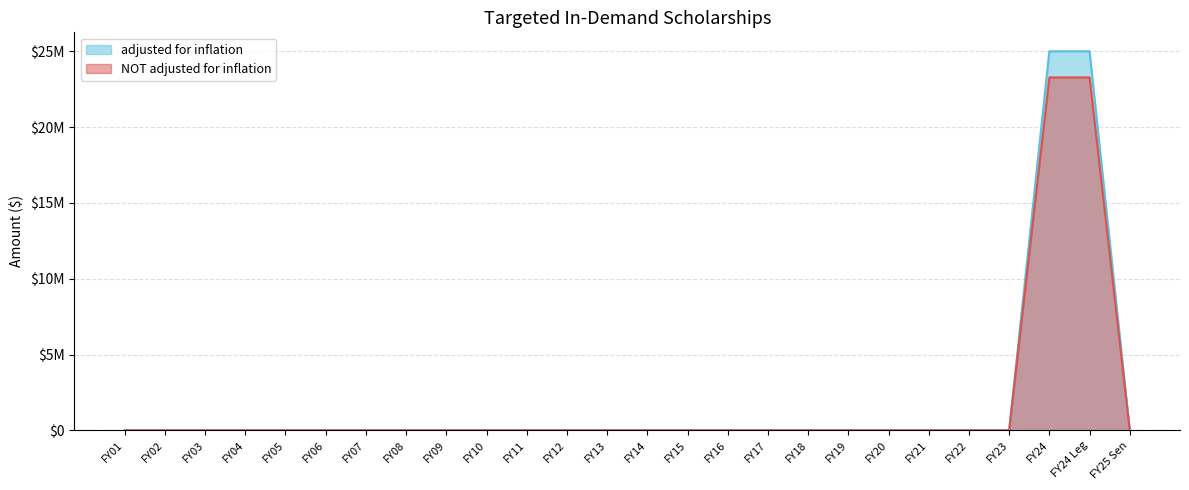

The value of NOT adjusted for inflation (line) at FY02 is 0. True or false?

True